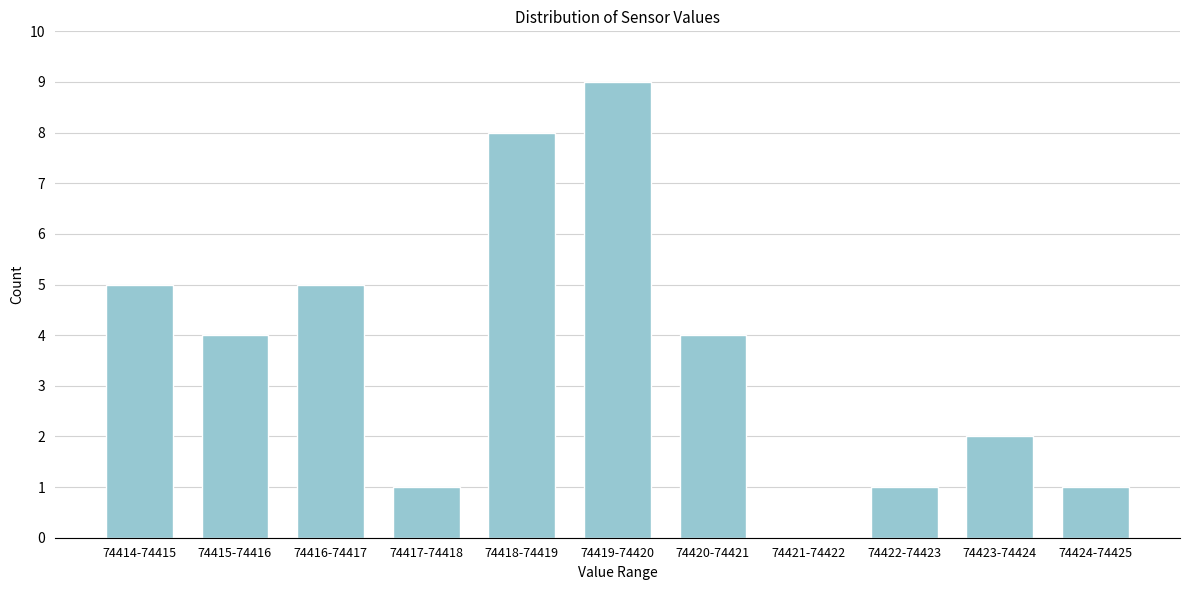

Reading right to left, transcribe all the data shown in this chart.

74424-74425=1	74423-74424=2	74422-74423=1	74421-74422=0	74420-74421=4	74419-74420=9	74418-74419=8	74417-74418=1	74416-74417=5	74415-74416=4	74414-74415=5